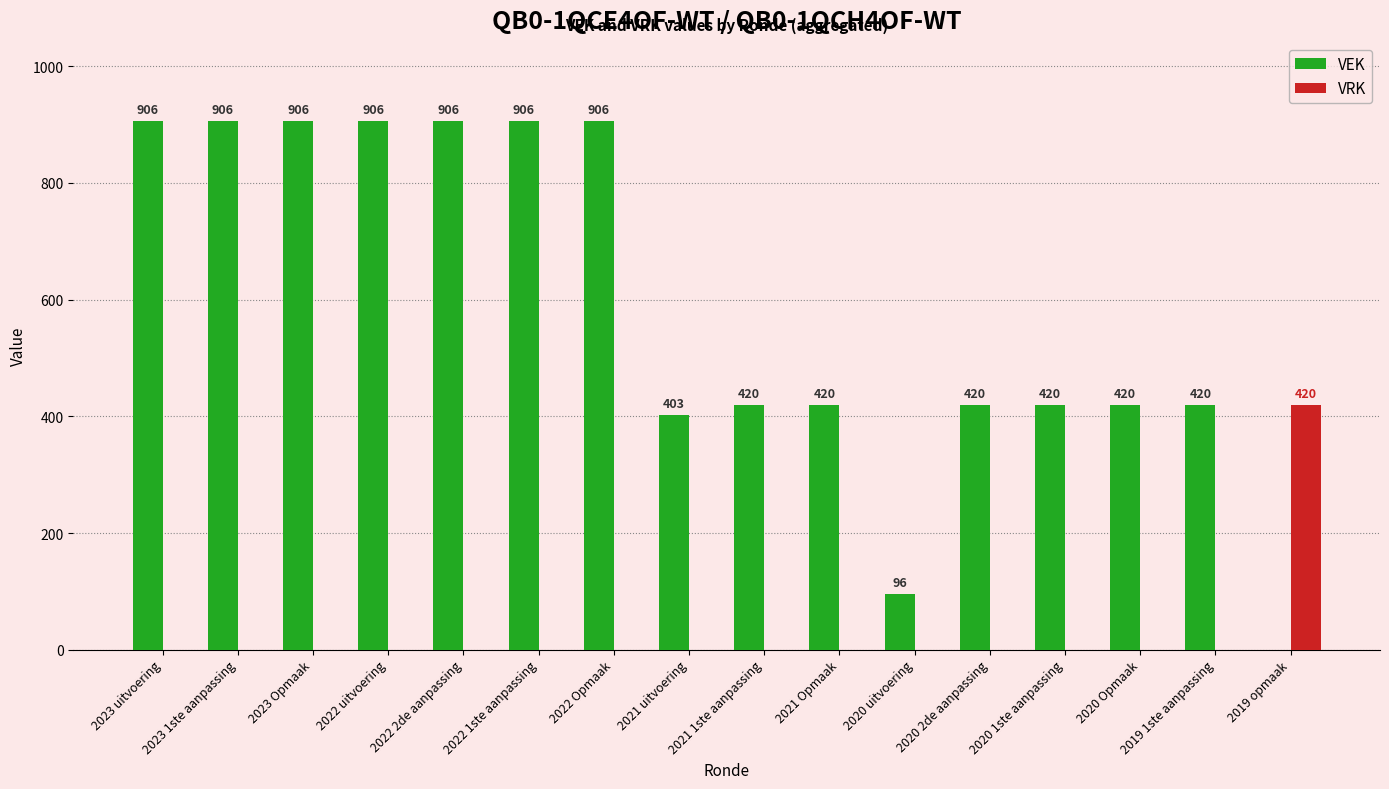

What is the approximate value of VEK at 2021 Opmaak, to the nearest 50?

400